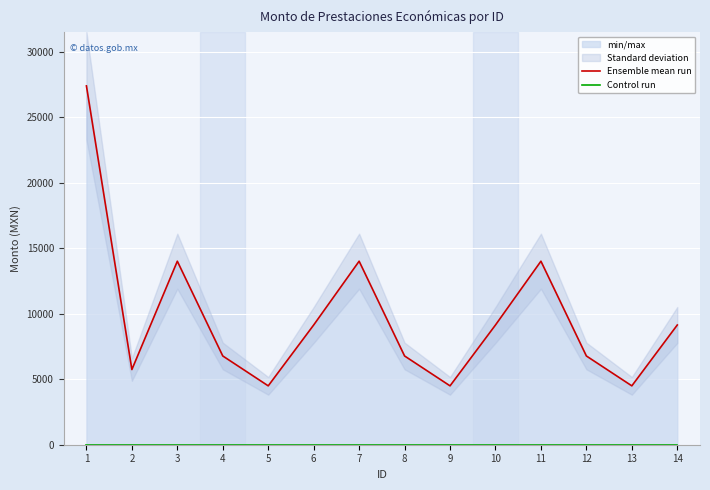

Reading left to right, extract all data points from this chart.

Ensemble mean run: 1=27404.5	2=5741.5	3=14015.5	4=6778.0	5=4496.0	6=9143.5	7=14015.5	8=6778.0	9=4496.0	10=9143.5	11=14015.5	12=6778.0	13=4496.0	14=9143.5
Control run: 1=0.0	2=0.0	3=0.0	4=0.0	5=0.0	6=0.0	7=0.0	8=0.0	9=0.0	10=0.0	11=0.0	12=0.0	13=0.0	14=0.0